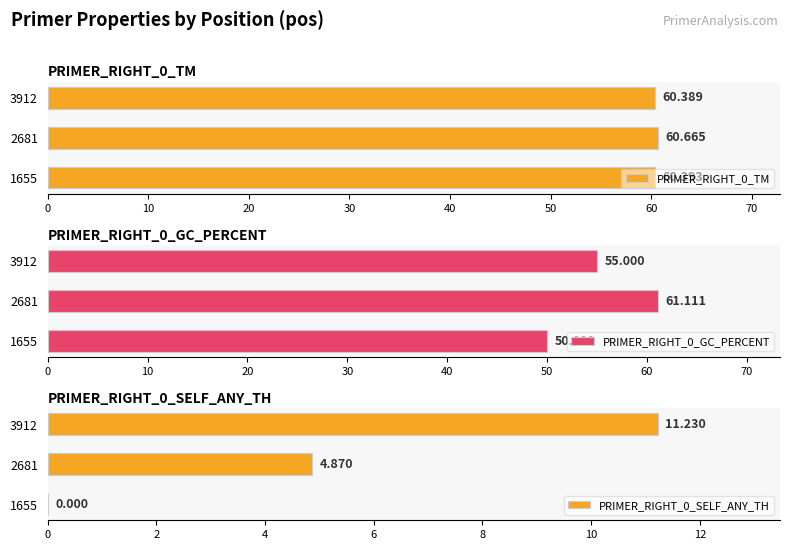

What is the greatest value displayed?

61.1